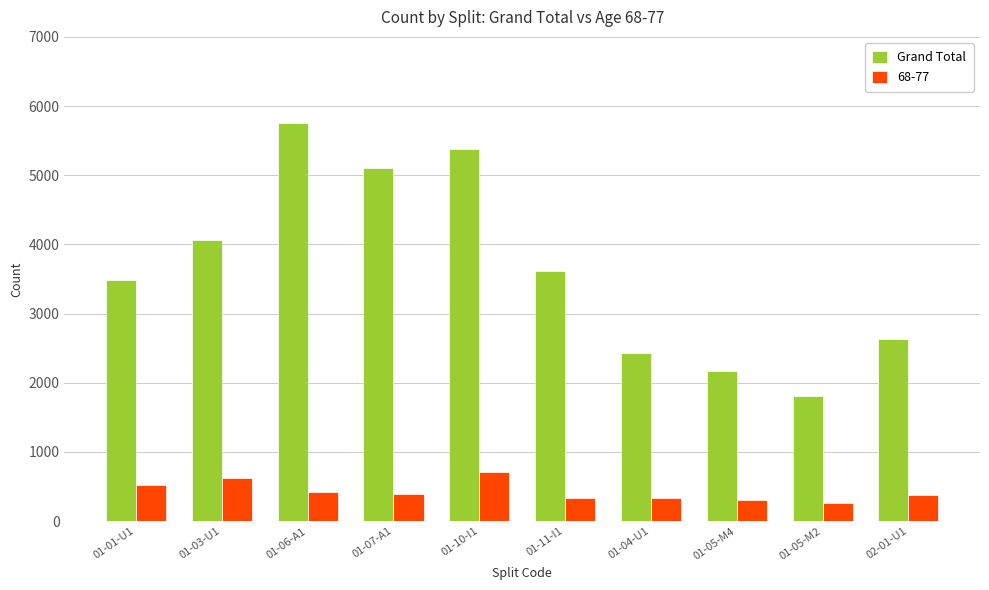

At which category does the chart reach its peak across all series?

01-06-A1